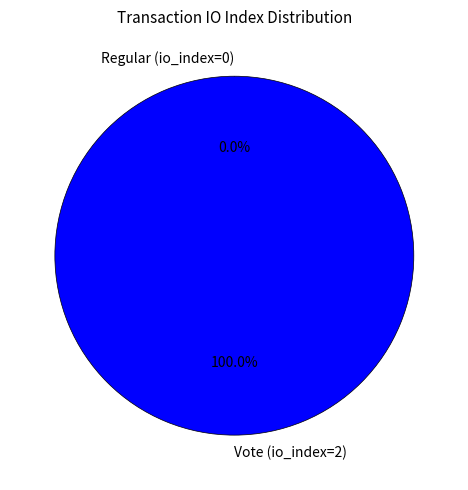

Is it true that Vote (io_index=2) is 99% of the pie?

False